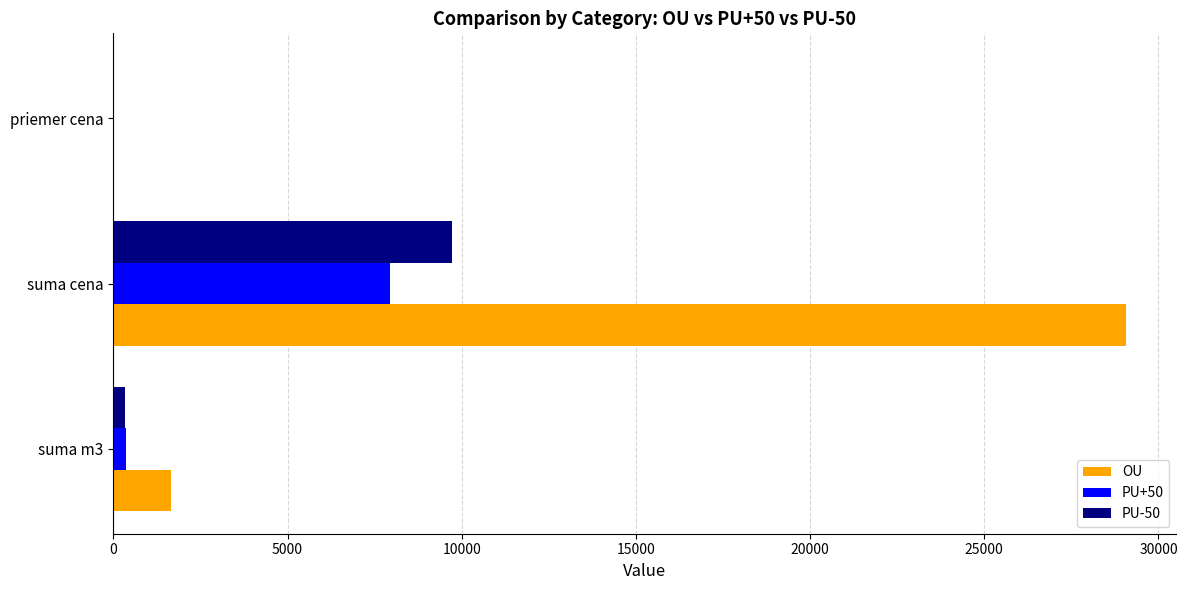

Which label corresponds to the largest value in the chart?

suma cena